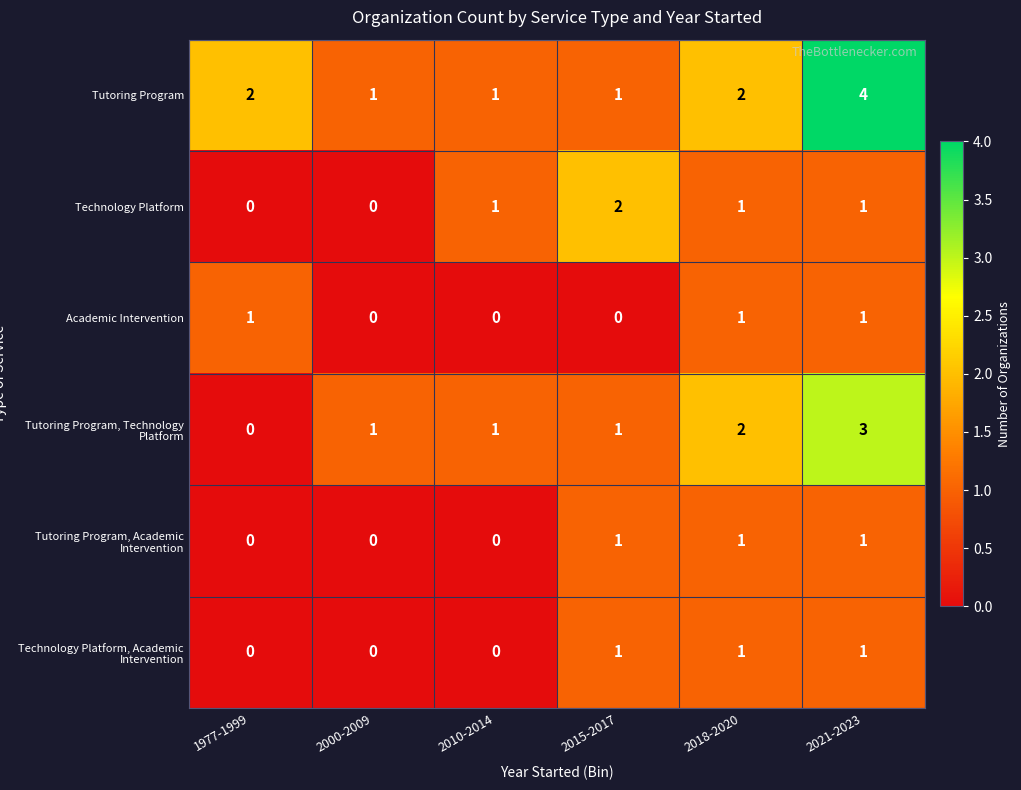

Count the Tutoring Program, Technology Platform values in the range 1 to 2.

4